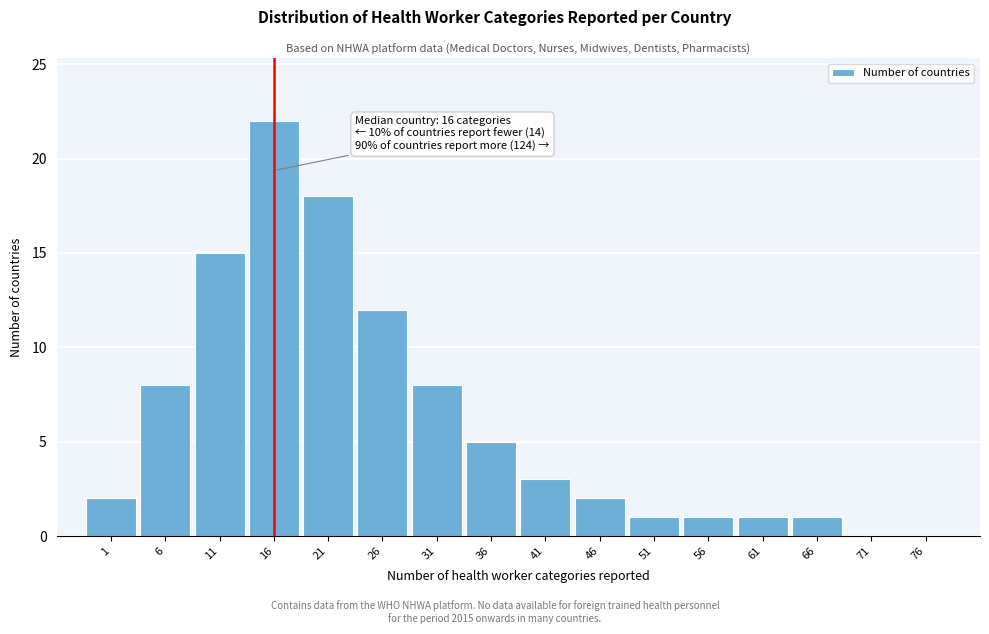

Reading right to left, extract all data points from this chart.

76=0	71=0	66=1	61=1	56=1	51=1	46=2	41=3	36=5	31=8	26=12	21=18	16=22	11=15	6=8	1=2